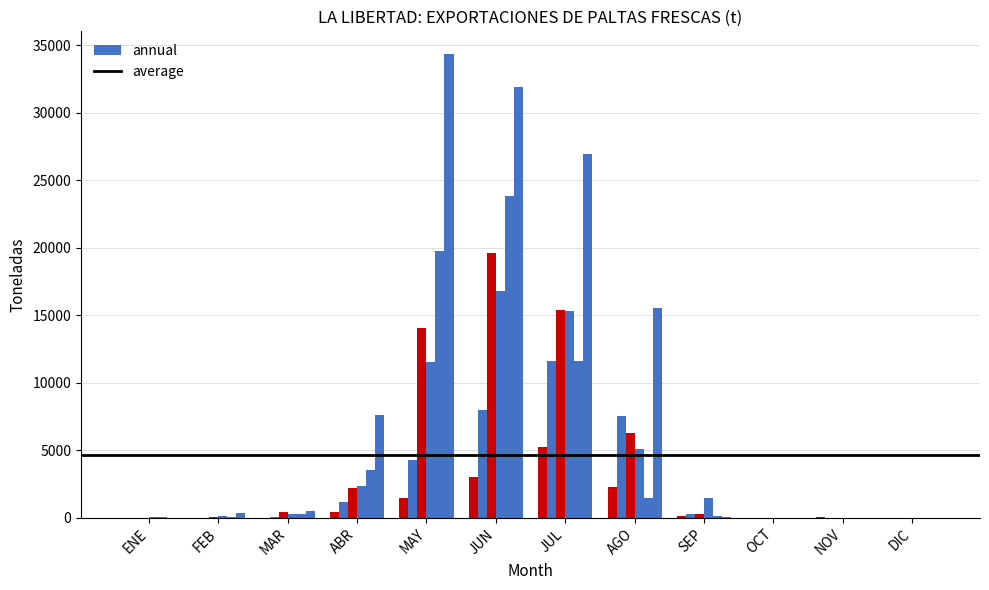

Count the number of categories in the chart.

12